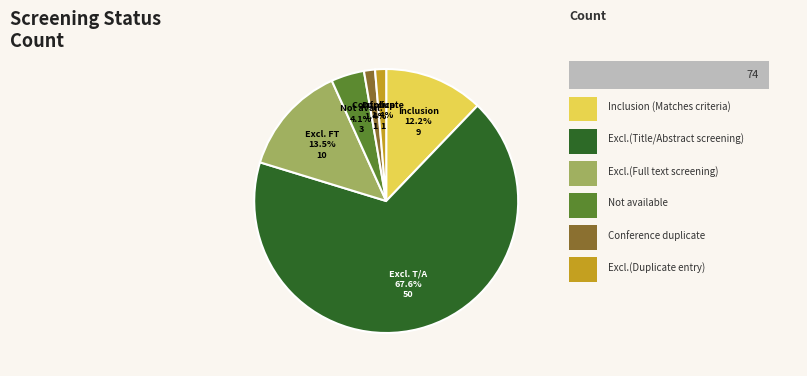

To the nearest percent, what percentage of the pie is Conference duplicate?

1%